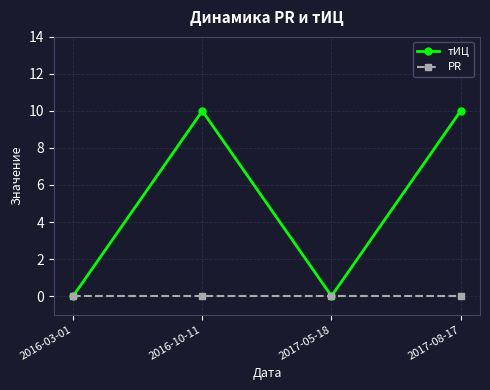

What is the label of the 4th point from the left?

2017-08-17